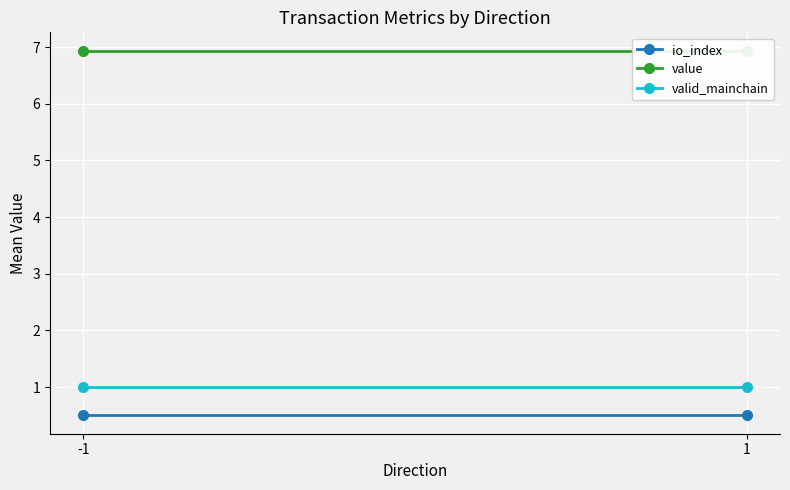

Where is io_index nearest to the value 0?

-1